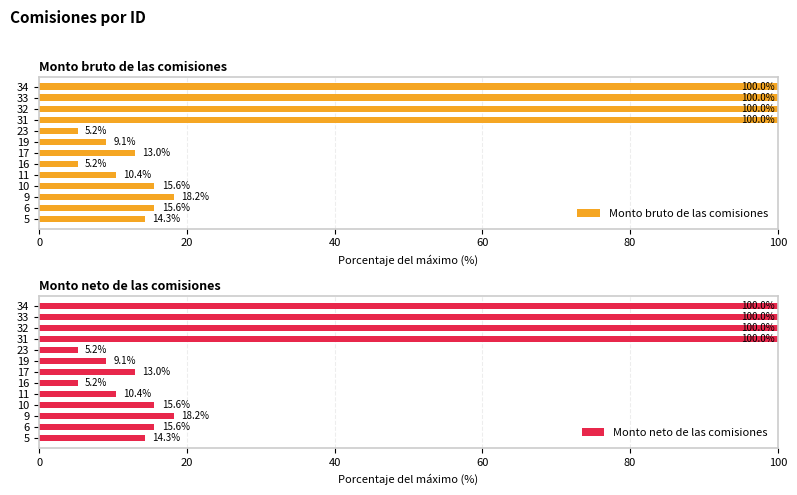

True or false: Monto neto de las comisiones has a value of 10.4 at 11.

True